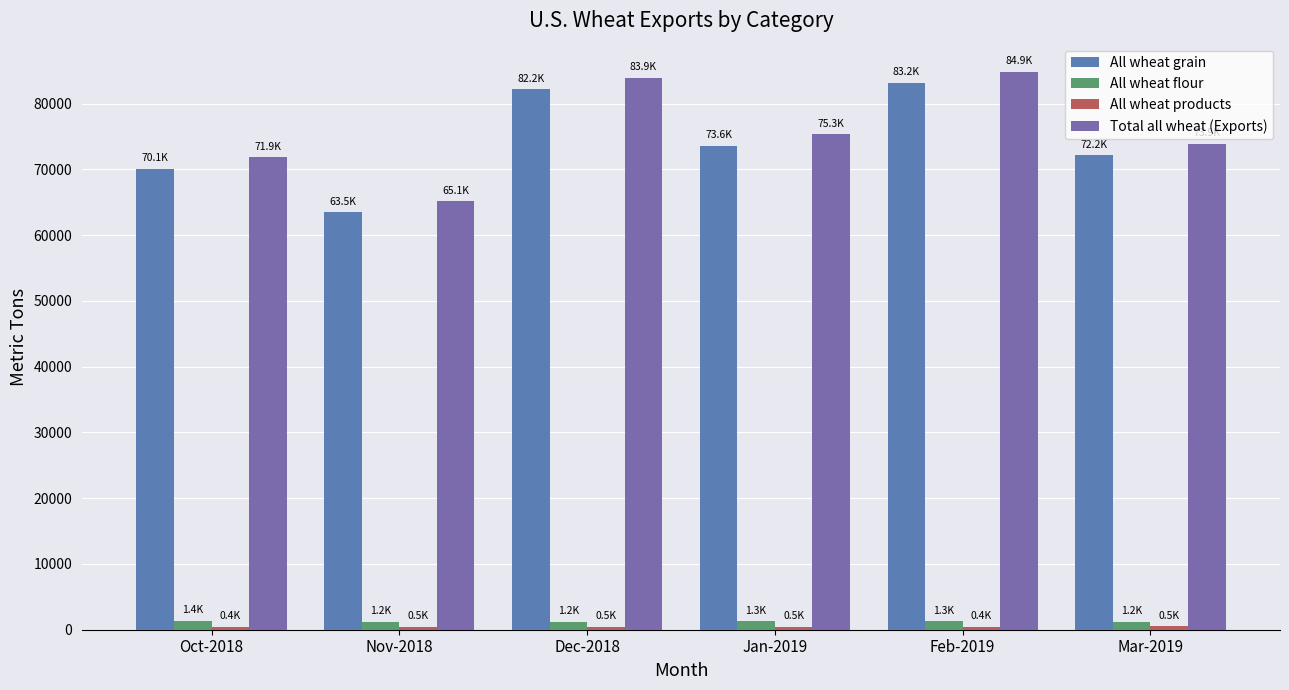

At which label is All wheat flour closest to 1271?

Feb-2019